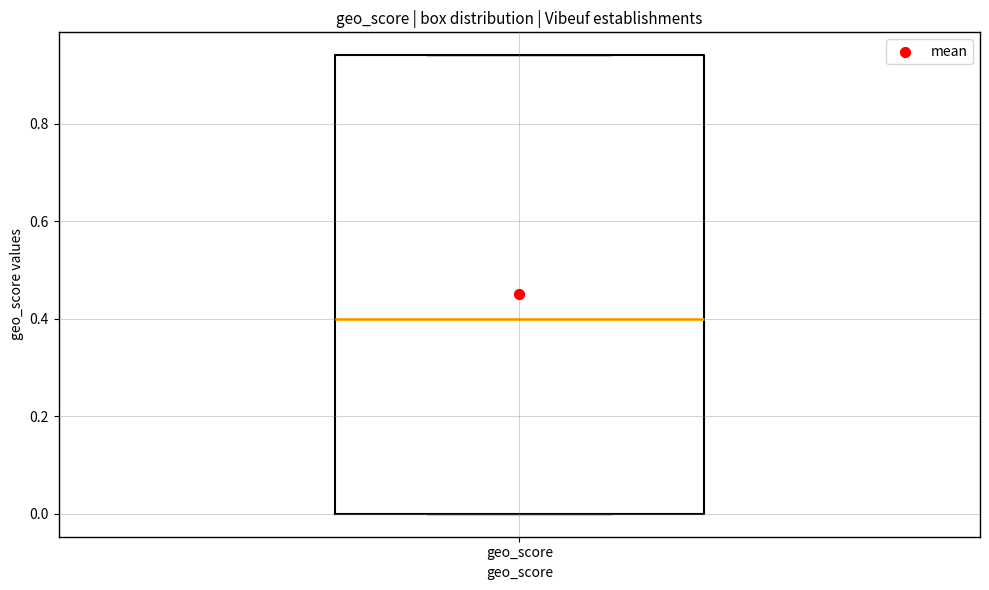

Transcribe this box plot: give where the median line is, the range the box spans, and where the two whiskers end, as read against the y-axis. The values are not printed on the chart, so give them approximately, as read against the axis.

median 0.40, box 0.00 to 0.94, whiskers 0.00 to 0.94